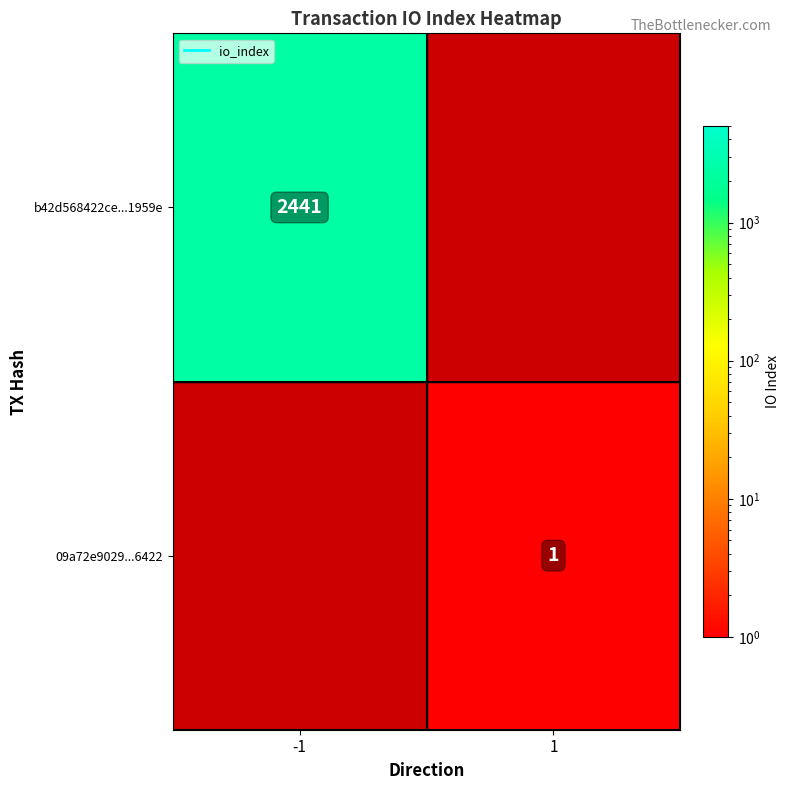

List the labels in order of b42d568422ce...1959e value, smallest first.

-1, 1